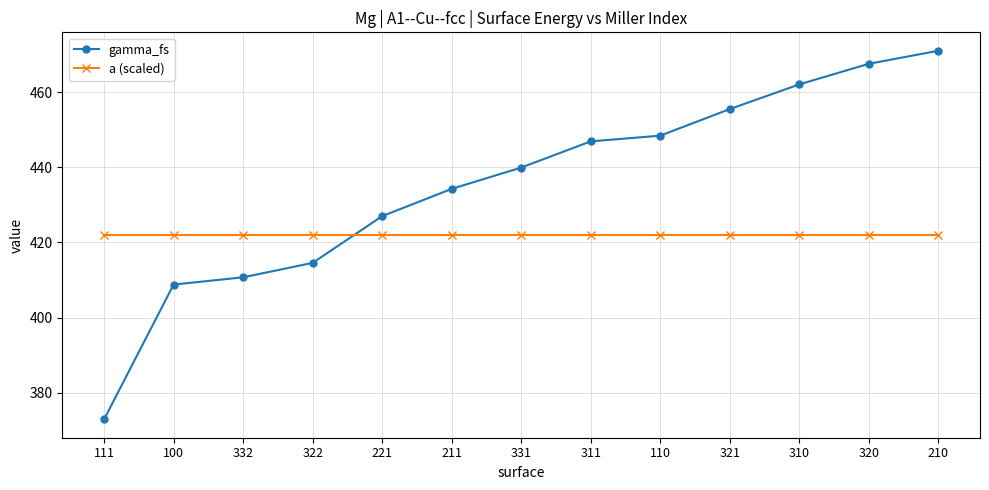

What is the difference between the highest and lowest values at 320?

45.6